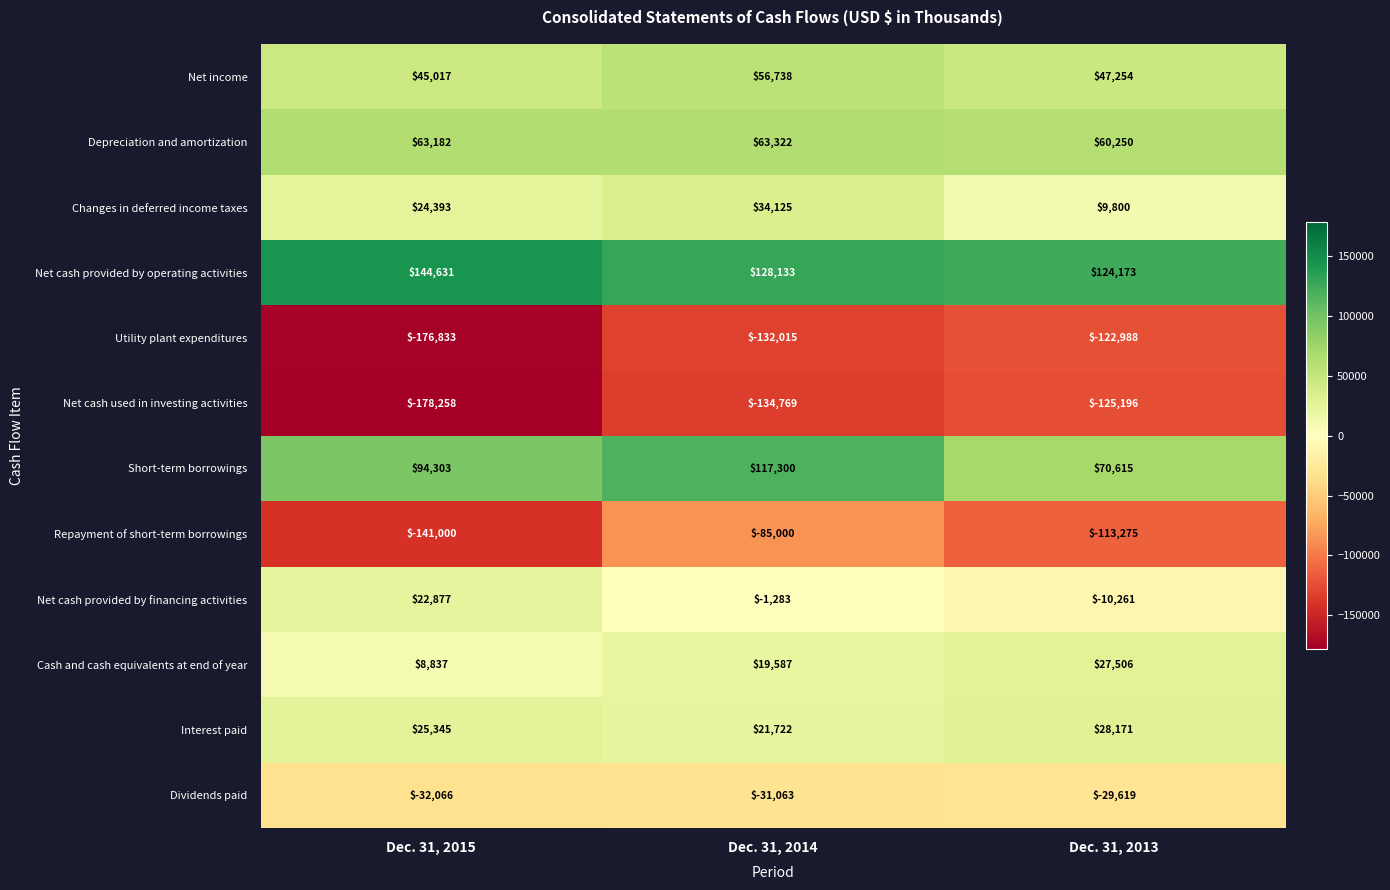

Which series has the widest spread of values?

Repayment of short-term borrowings